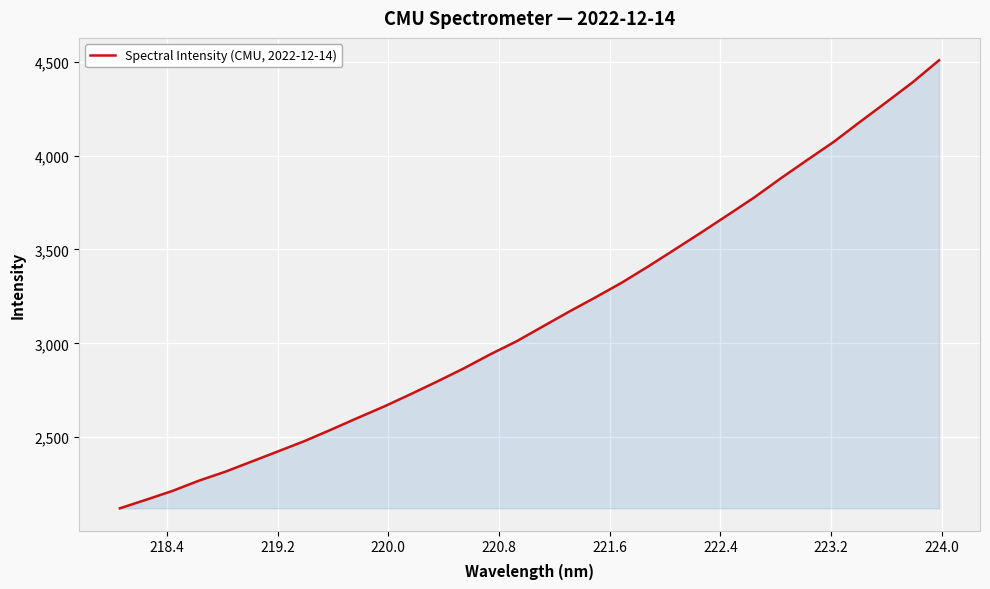

What is the minimum value shown in the chart?

2120.5